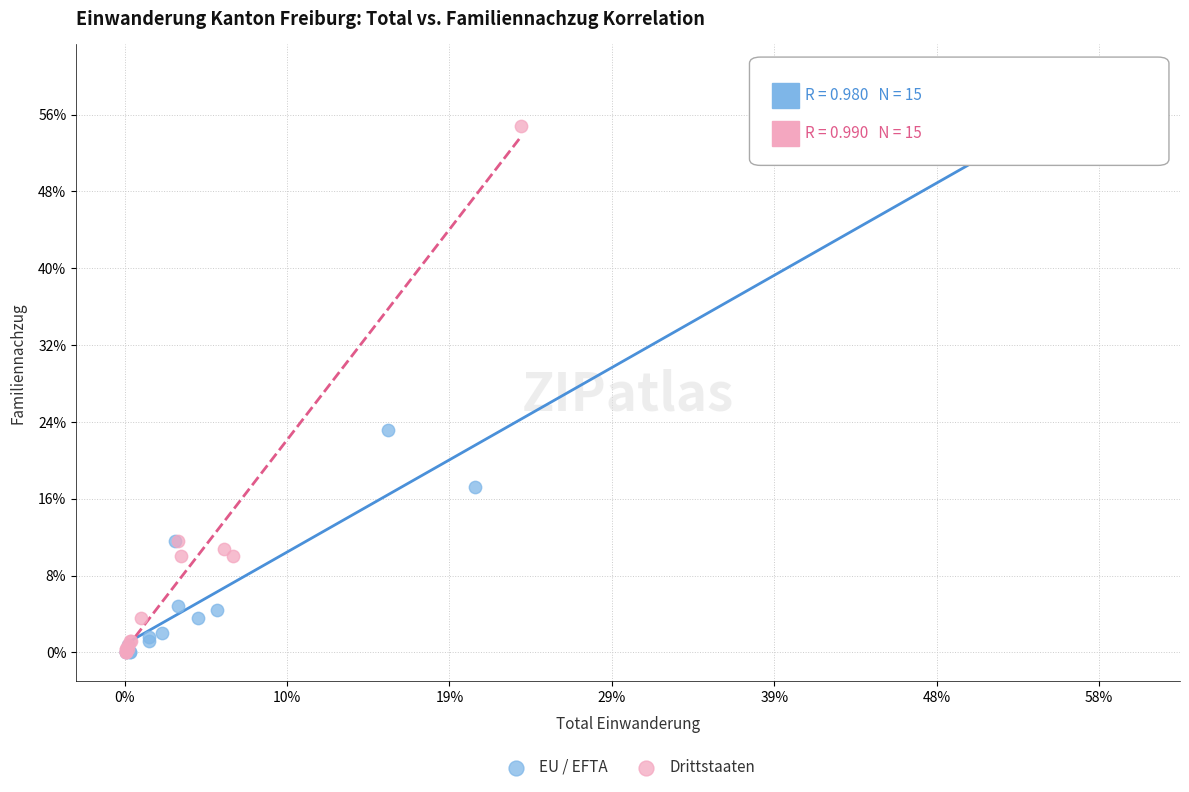

What are all the series names shown in the legend?

EU / EFTA, Drittstaaten